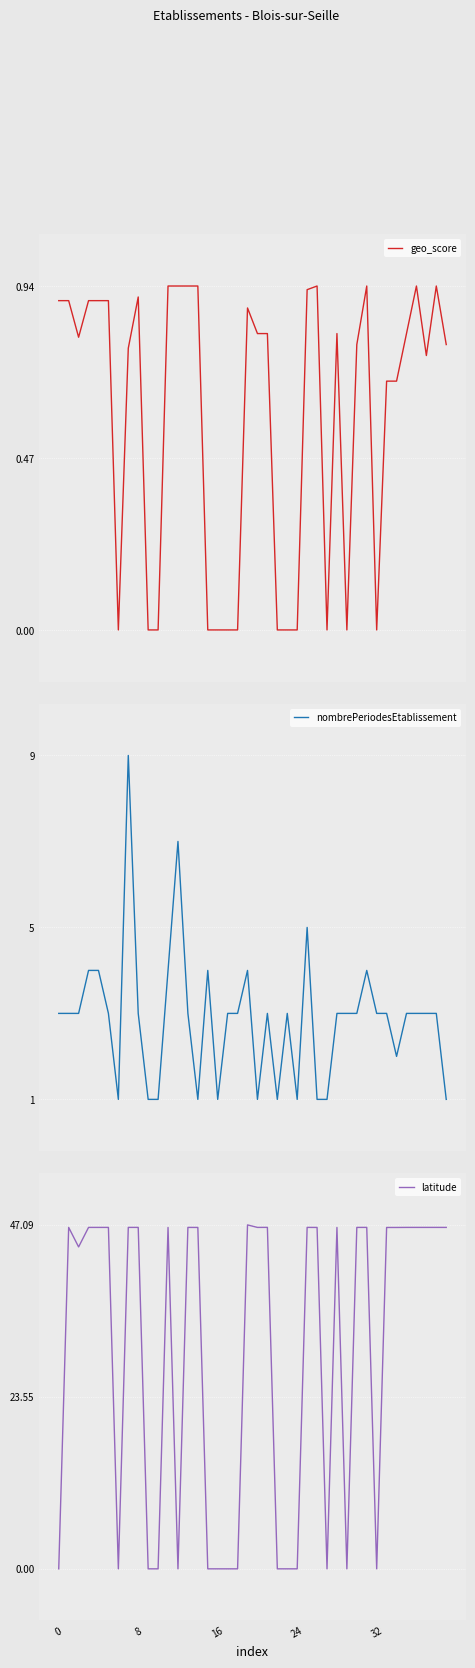

At how many categories does at least one series exceed 26?

25